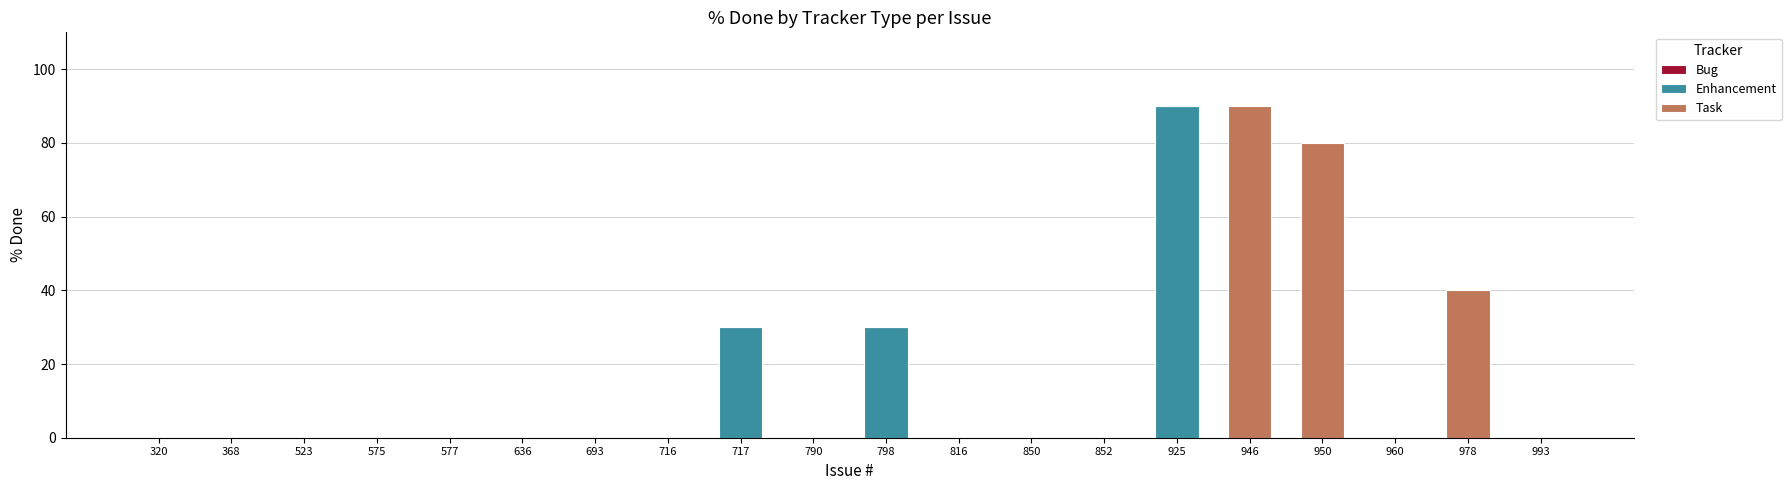

The Enhancement series shows 41 at 798. True or false?

False